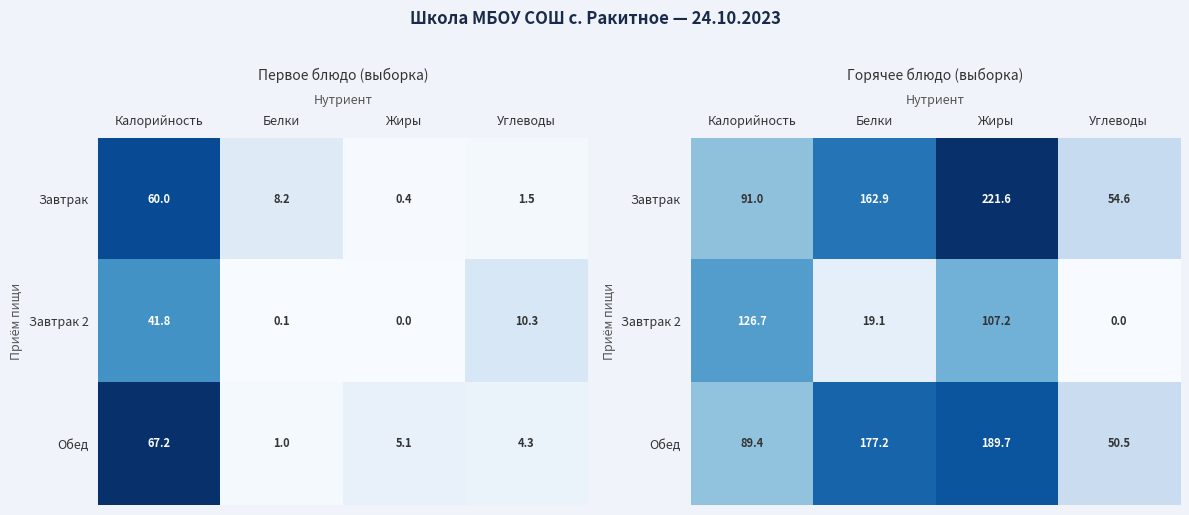

Rank the series at Углеводы from highest to lowest value.

Завтрак, Обед, Завтрак 2